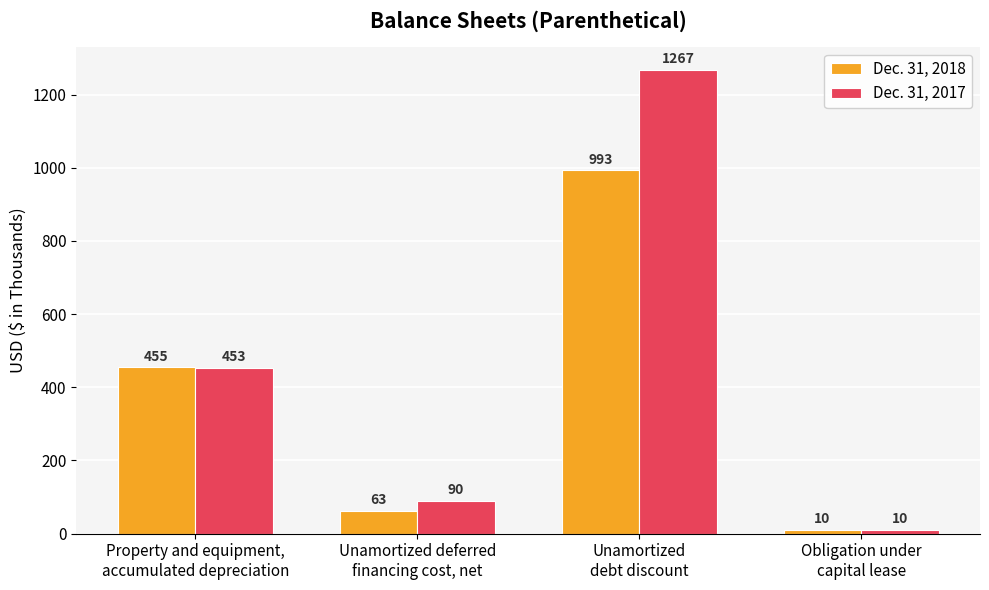

What is the difference between the Dec. 31, 2018 values at Unamortized deferred
financing cost, net and Obligation under
capital lease?

53